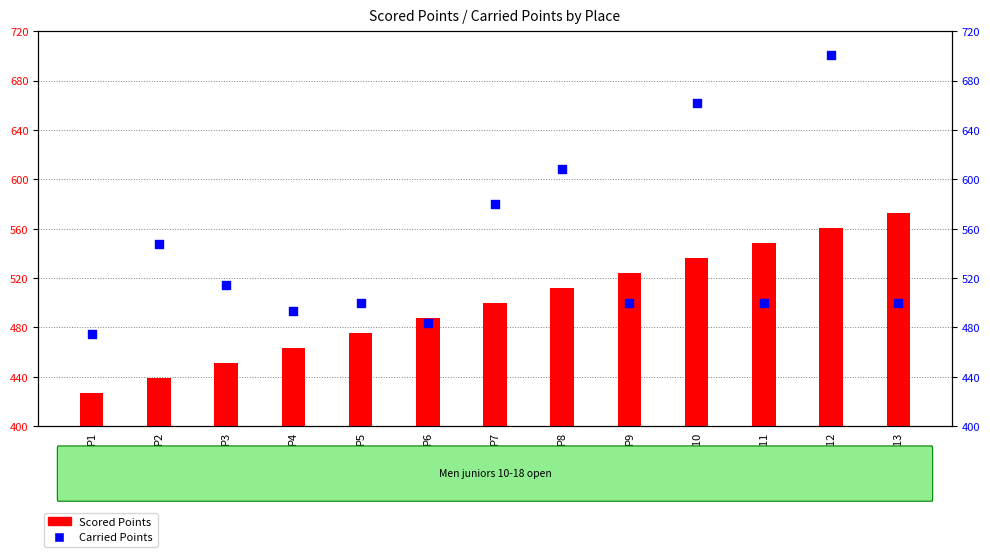

Which series reaches the maximum Y coordinate?

Carried Points